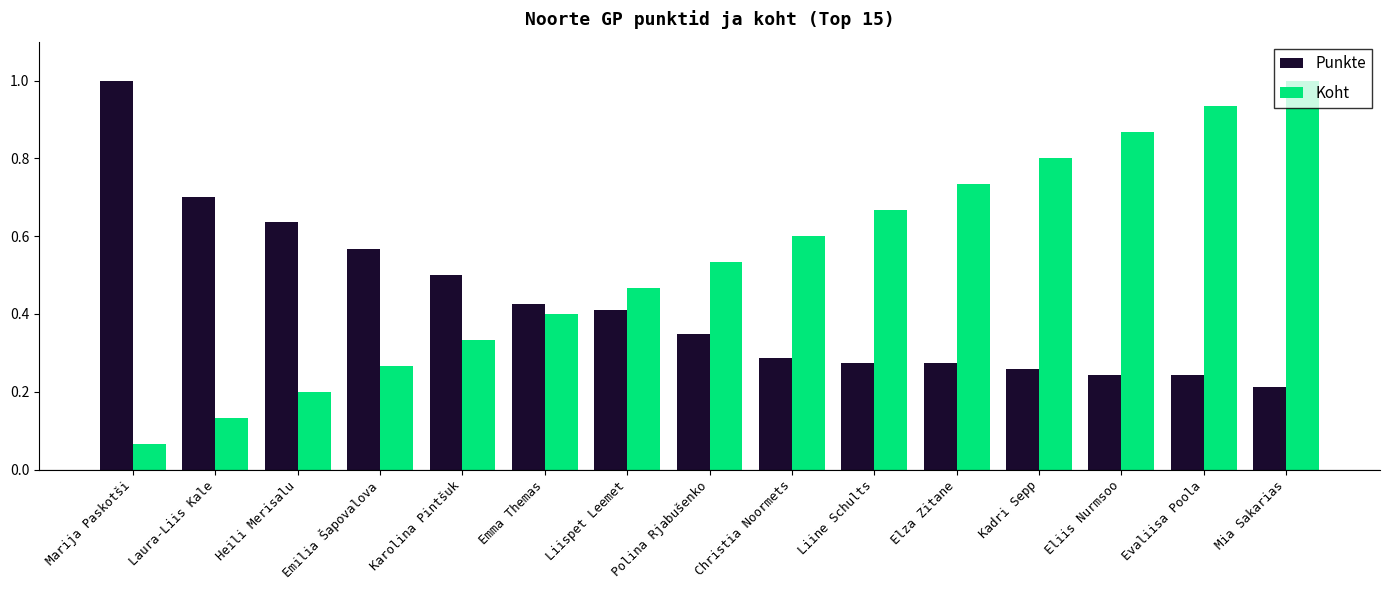

Which category has the lowest value across all series?

Marija Paskotši